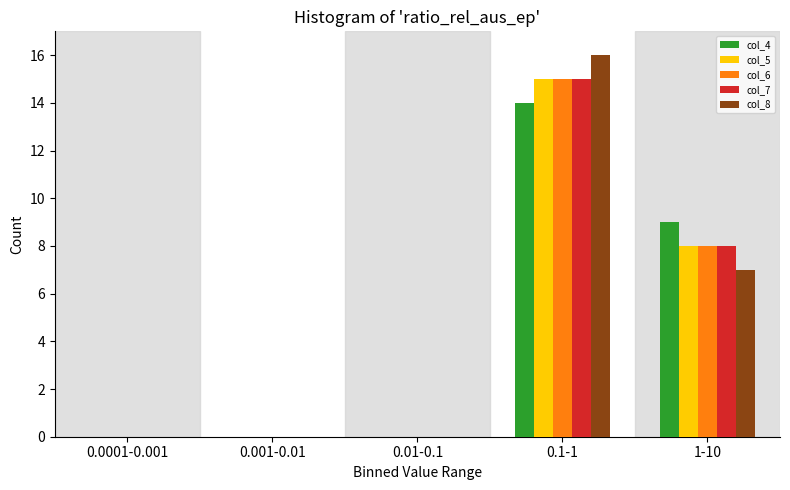

Reading right to left, extract all data points from this chart.

col_4: 1-10=9	0.1-1=14	0.01-0.1=0	0.001-0.01=0	0.0001-0.001=0
col_5: 1-10=8	0.1-1=15	0.01-0.1=0	0.001-0.01=0	0.0001-0.001=0
col_6: 1-10=8	0.1-1=15	0.01-0.1=0	0.001-0.01=0	0.0001-0.001=0
col_7: 1-10=8	0.1-1=15	0.01-0.1=0	0.001-0.01=0	0.0001-0.001=0
col_8: 1-10=7	0.1-1=16	0.01-0.1=0	0.001-0.01=0	0.0001-0.001=0